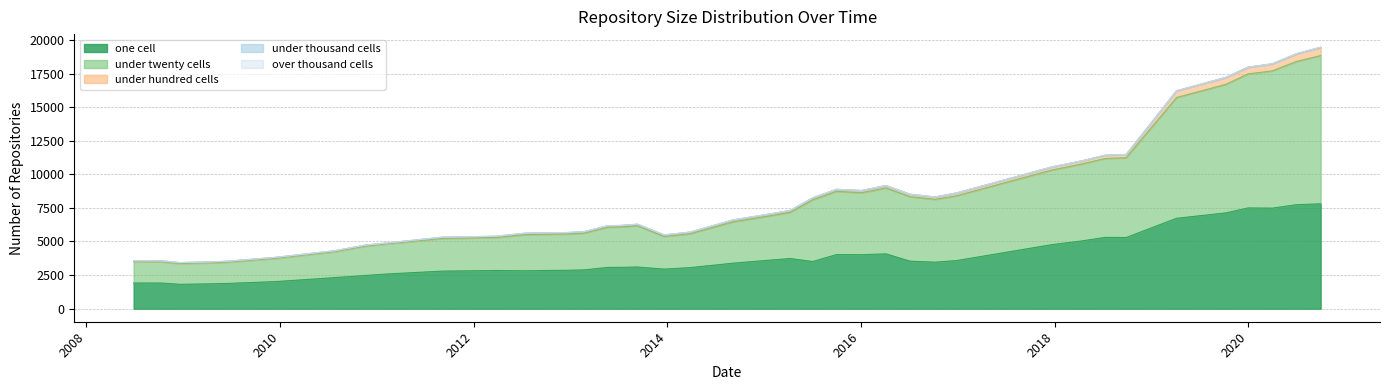

True or false: one_cell and under_twenty_cells cross at least once.

False